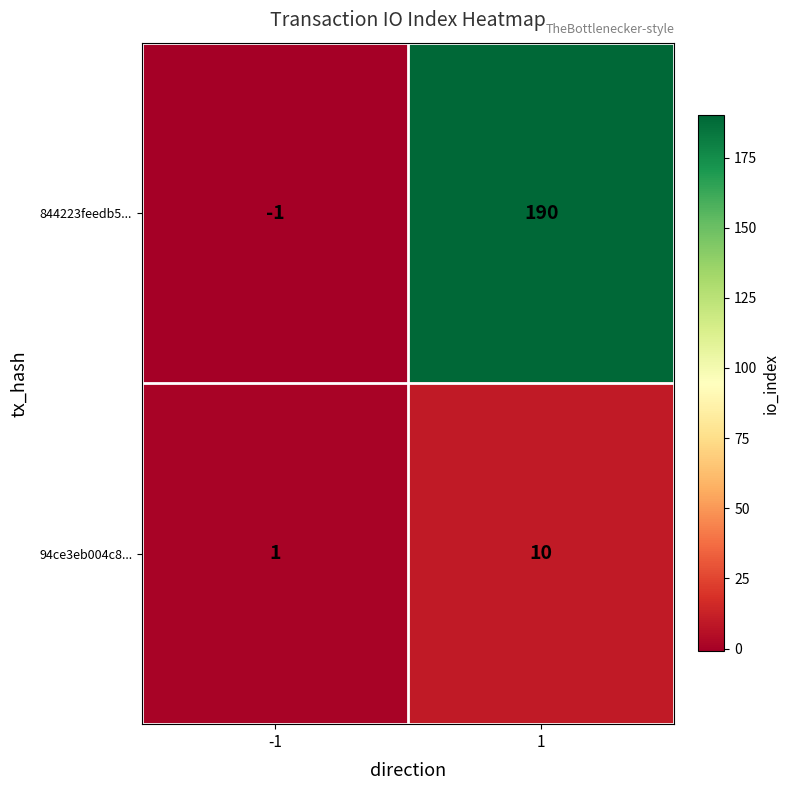

Reading left to right, list all the values displayed in this chart.

844223feedb5...: -1	190
94ce3eb004c8...: 1	10